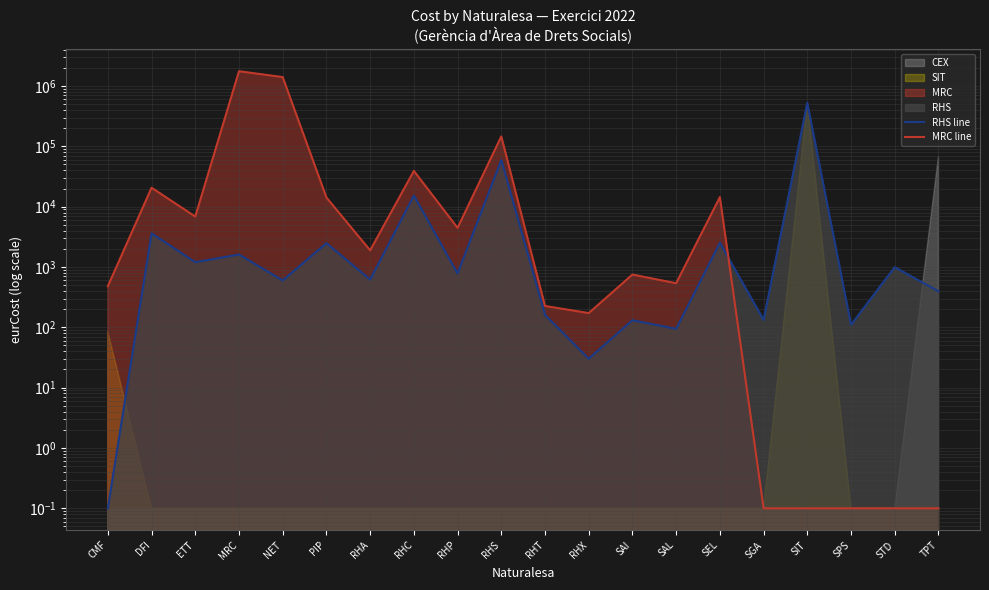

How many times do MRC line and RHS line cross each other?

1